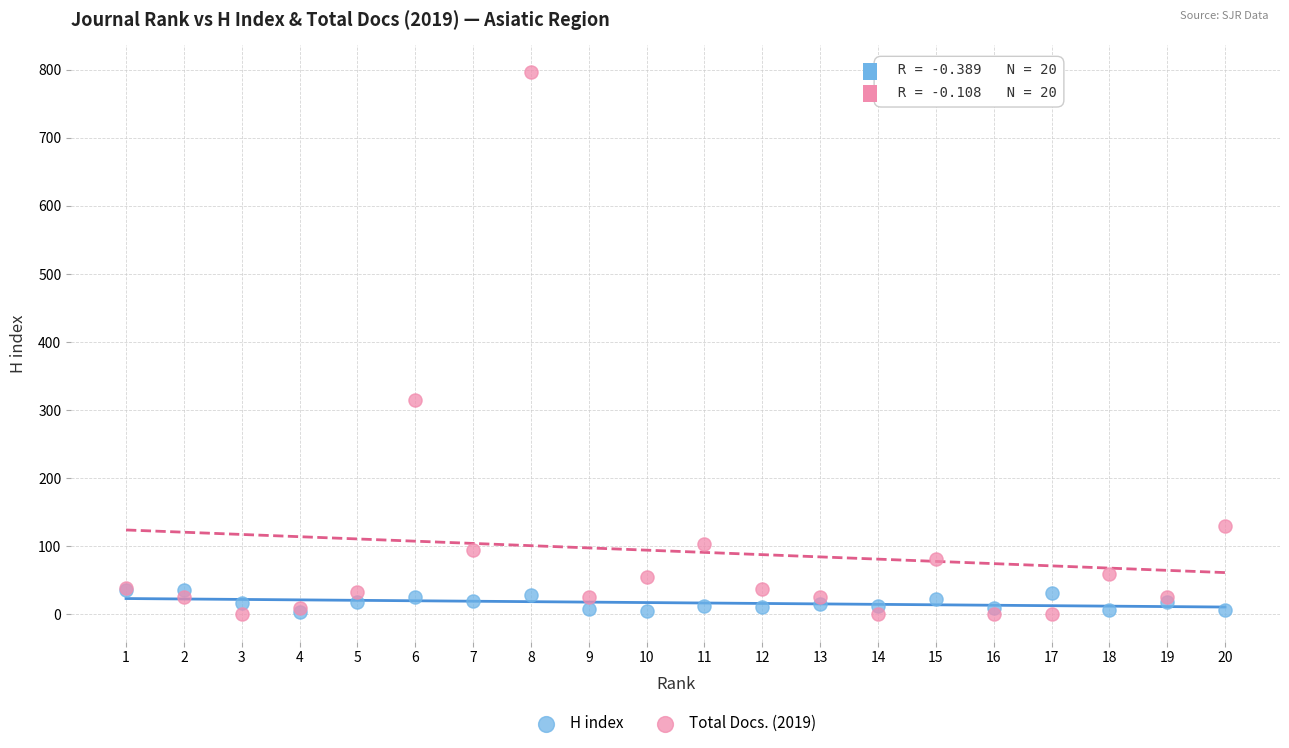

Across all series, what Y value is closest to 398?

315